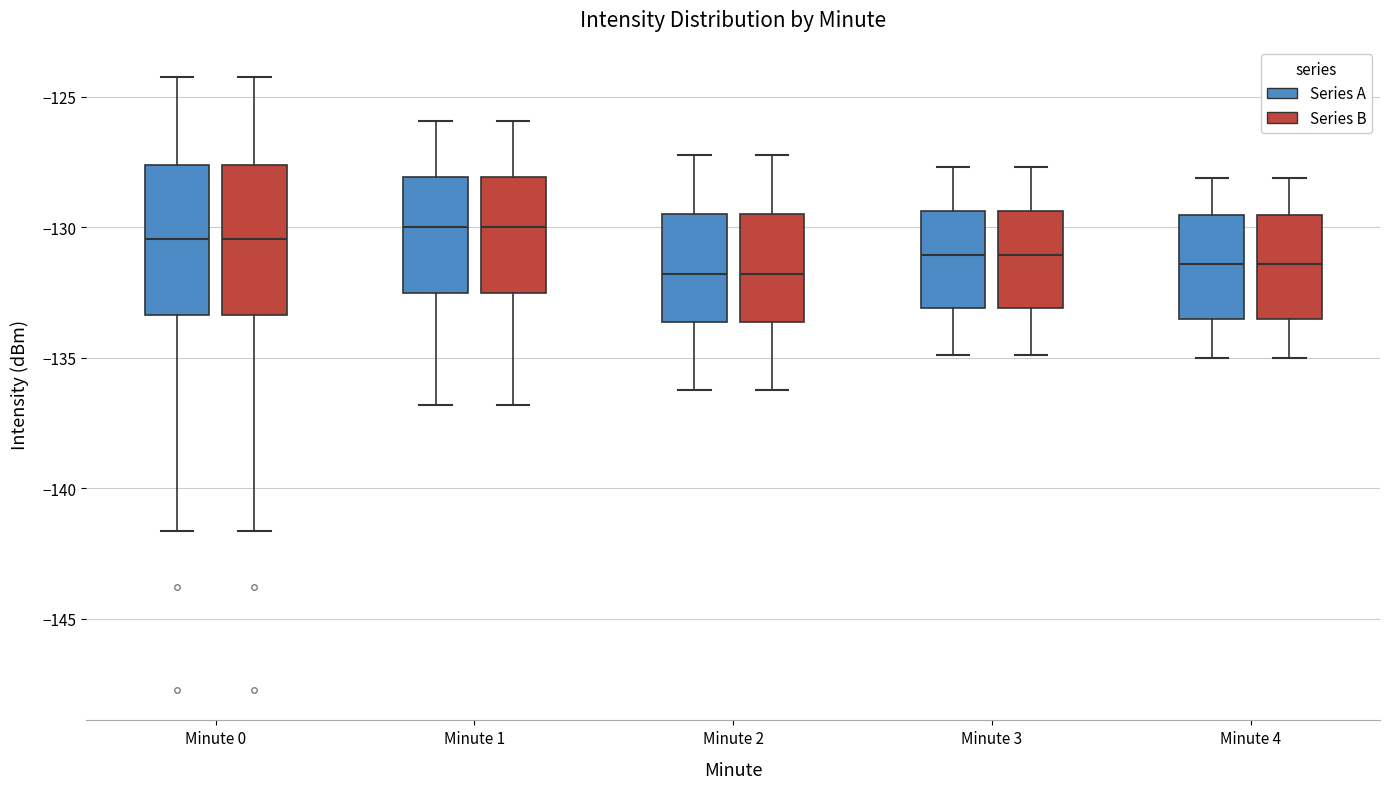

Reading left to right, read every box against the y-axis: the position of its median line, the range the box covers, and the ends of its whiskers. The values are not printed on the chart, so give them approximately, as read against the axis.

Minute 0 (Series A): median -130.5, box -133.5 to -127.5, whiskers -141.5 to -124.5
Minute 0 (Series B): median -130.5, box -133.5 to -127.5, whiskers -141.5 to -124.5
Minute 1 (Series A): median -130.0, box -132.5 to -128.0, whiskers -137.0 to -126.0
Minute 1 (Series B): median -130.0, box -132.5 to -128.0, whiskers -137.0 to -126.0
Minute 2 (Series A): median -132.0, box -133.5 to -129.5, whiskers -136.0 to -127.0
Minute 2 (Series B): median -132.0, box -133.5 to -129.5, whiskers -136.0 to -127.0
Minute 3 (Series A): median -131.0, box -133.0 to -129.5, whiskers -135.0 to -127.5
Minute 3 (Series B): median -131.0, box -133.0 to -129.5, whiskers -135.0 to -127.5
Minute 4 (Series A): median -131.5, box -133.5 to -129.5, whiskers -135.0 to -128.0
Minute 4 (Series B): median -131.5, box -133.5 to -129.5, whiskers -135.0 to -128.0